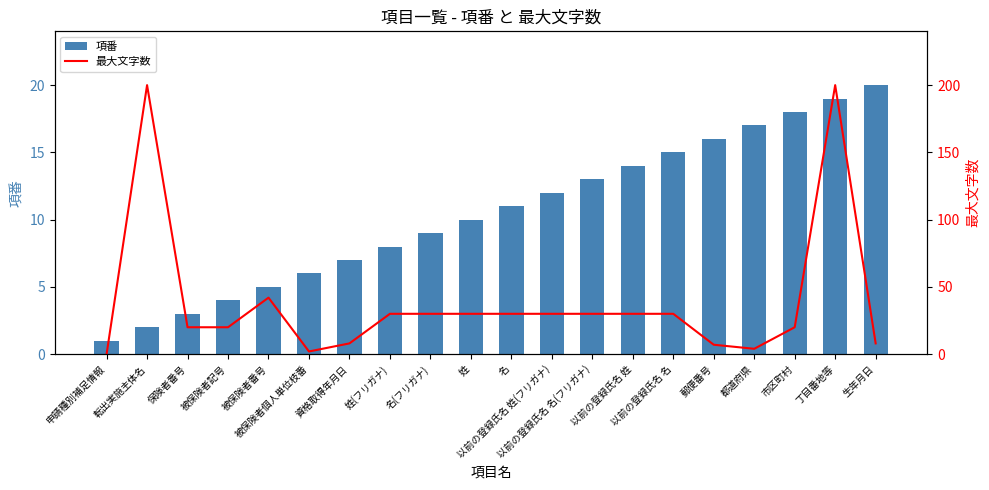

How many data points in 項番 are above 11?

9